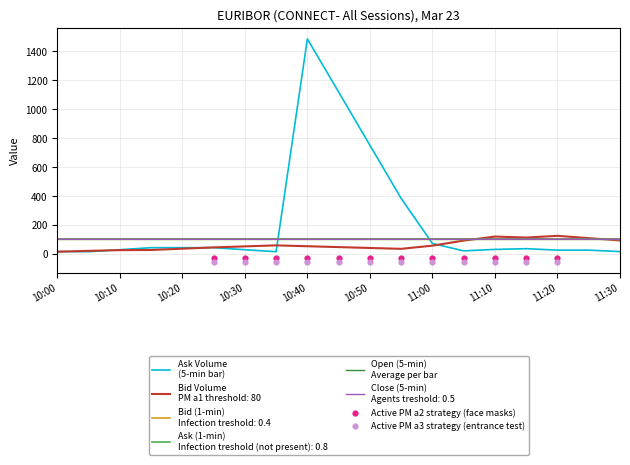

At how many categories does at least one series exceed 654?

3